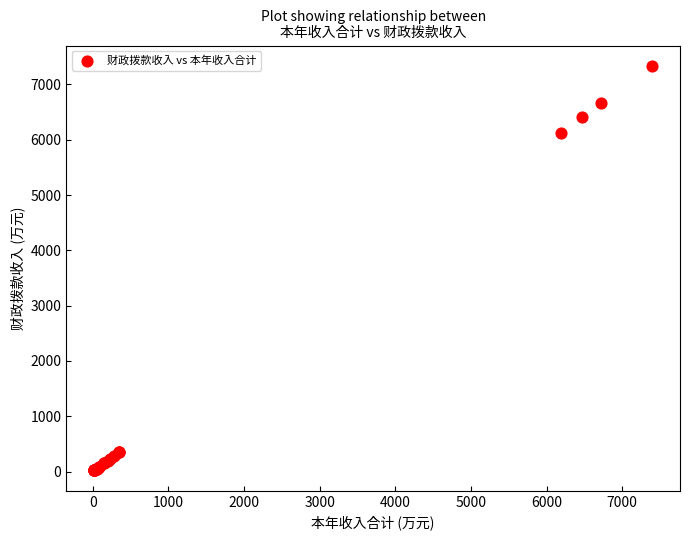

What Y value in the scatter plot is closest to 3678?

6128.8